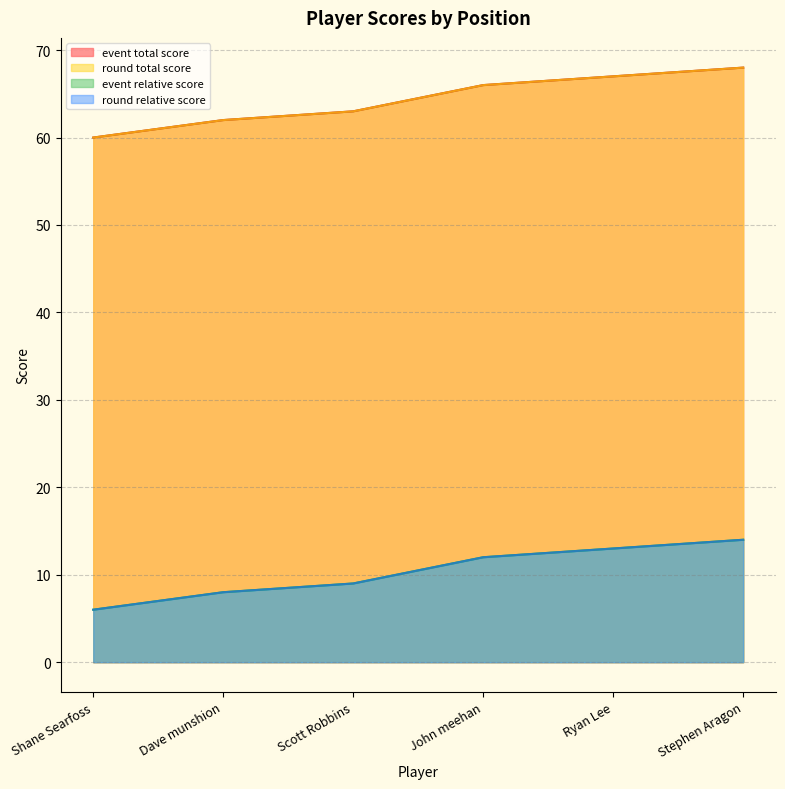

How many data points in round_relative_score are less than 12?

3